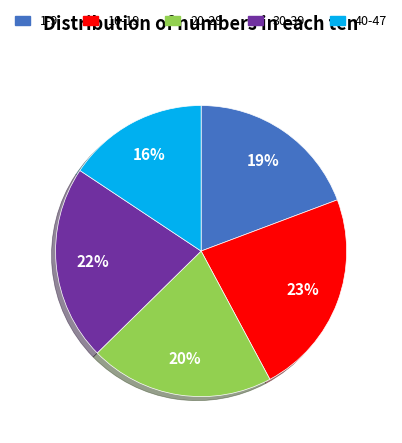

Is 1-9 the majority of the pie?

No